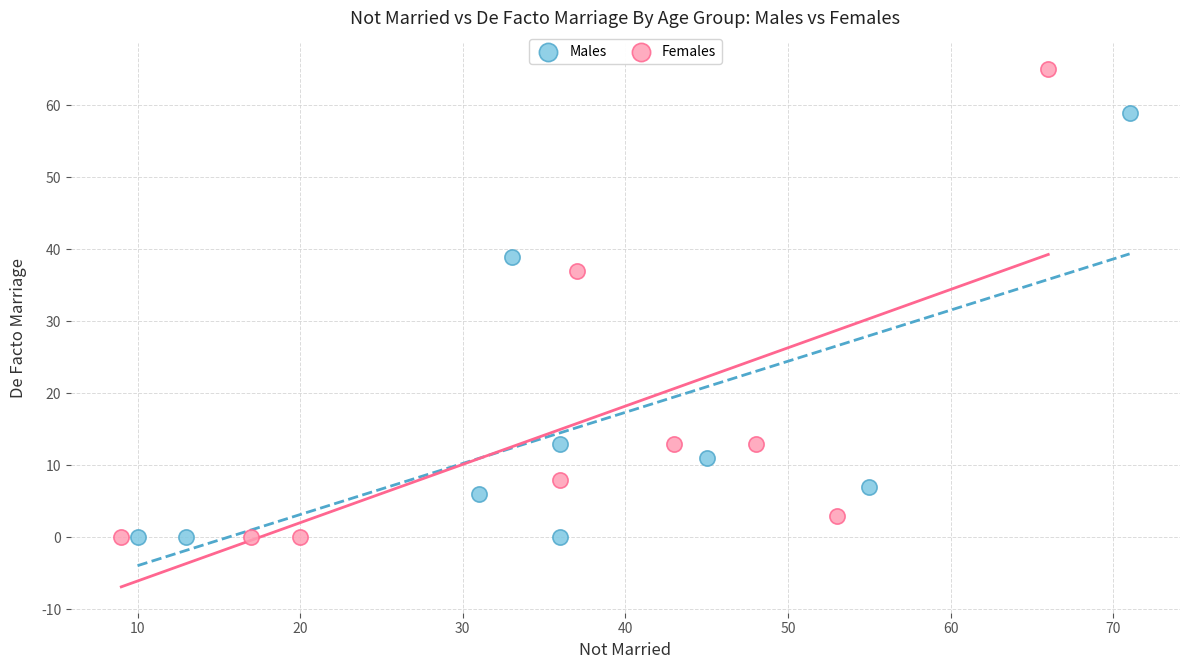

What are all the series names shown in the legend?

Males, Females